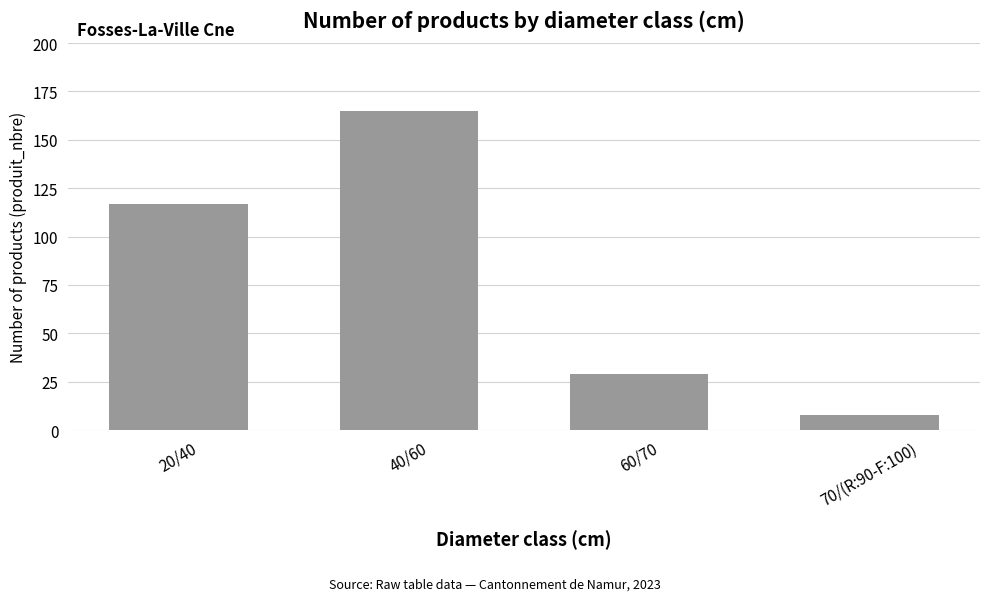

The value at 60/70 is 47. True or false?

False